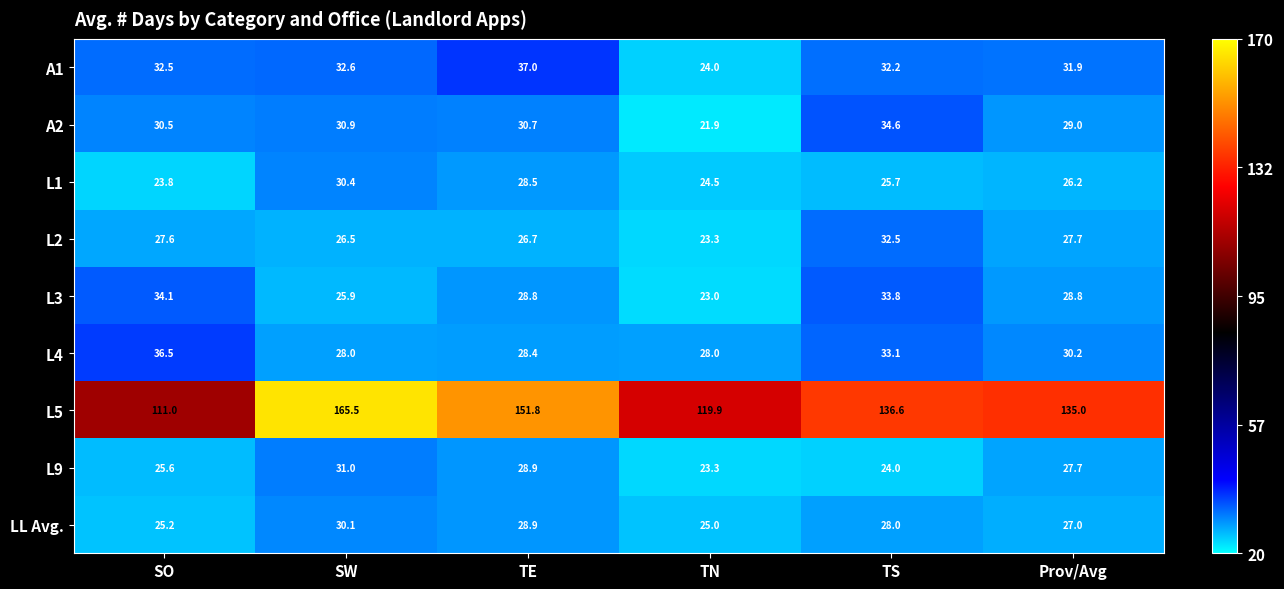

What is the difference between the highest and lowest values at SO?

87.2